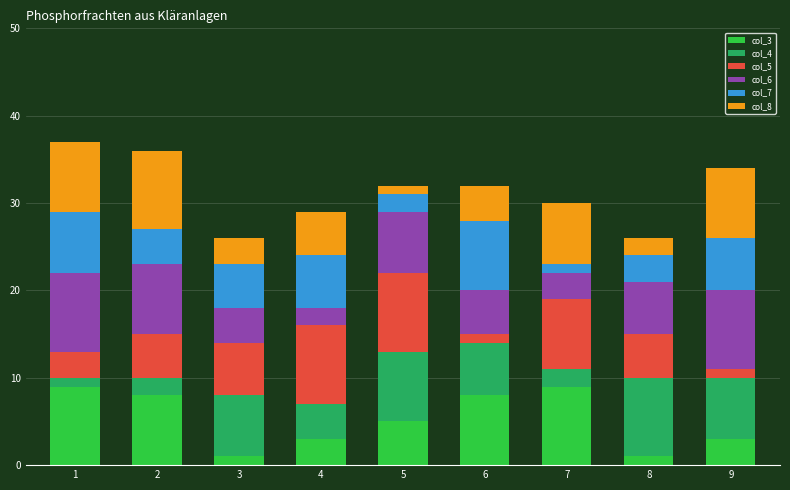

The col_3 series shows 3 at 9. True or false?

True